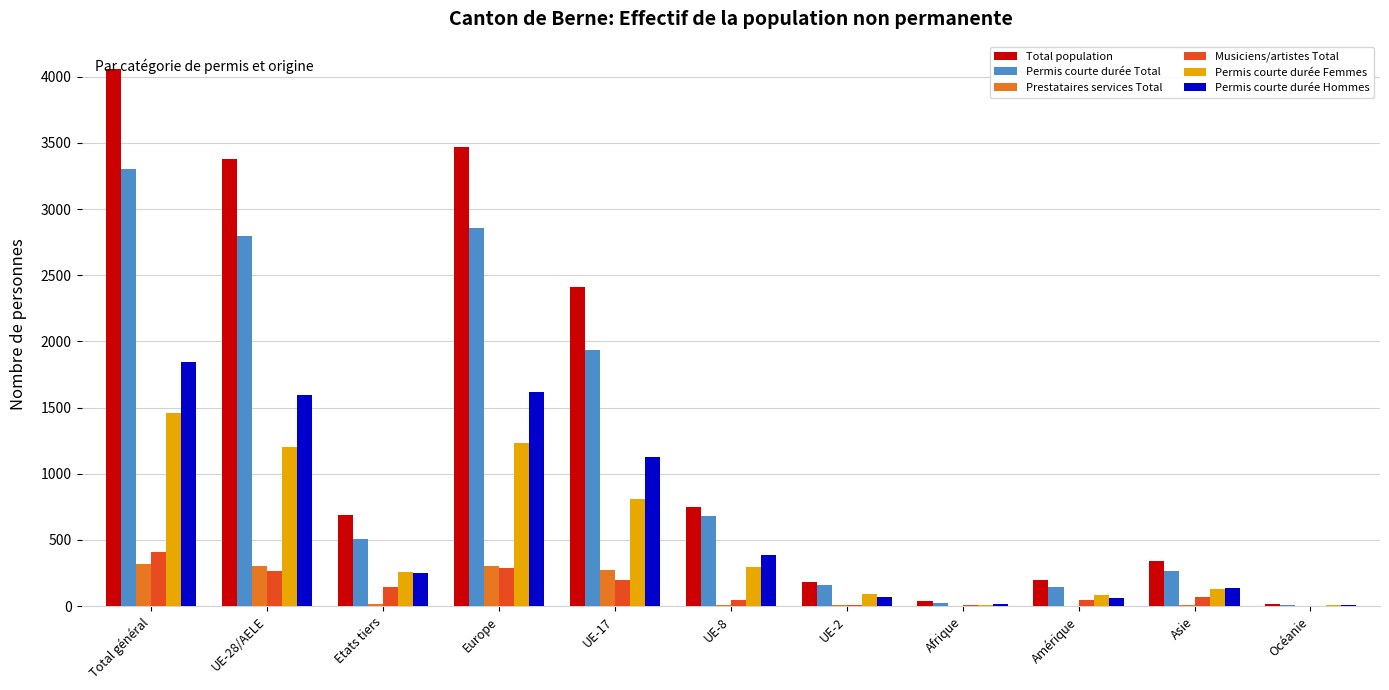

What is the sum of all Total population values?

15526